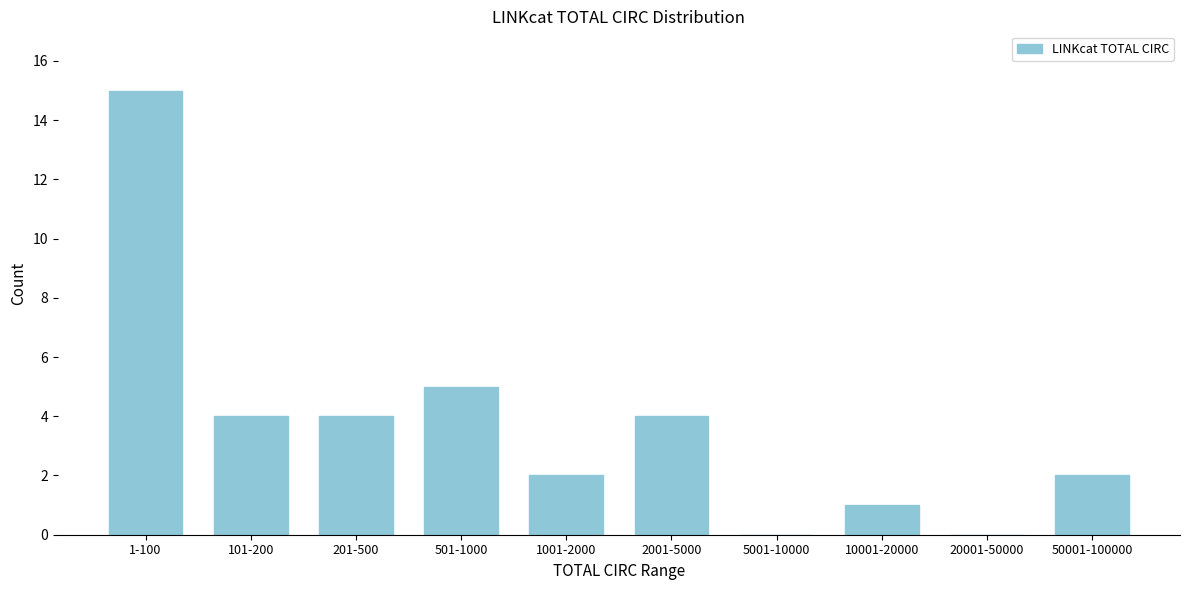

Reading right to left, list all the values displayed in this chart.

50001-100000=2	20001-50000=0	10001-20000=1	5001-10000=0	2001-5000=4	1001-2000=2	501-1000=5	201-500=4	101-200=4	1-100=15